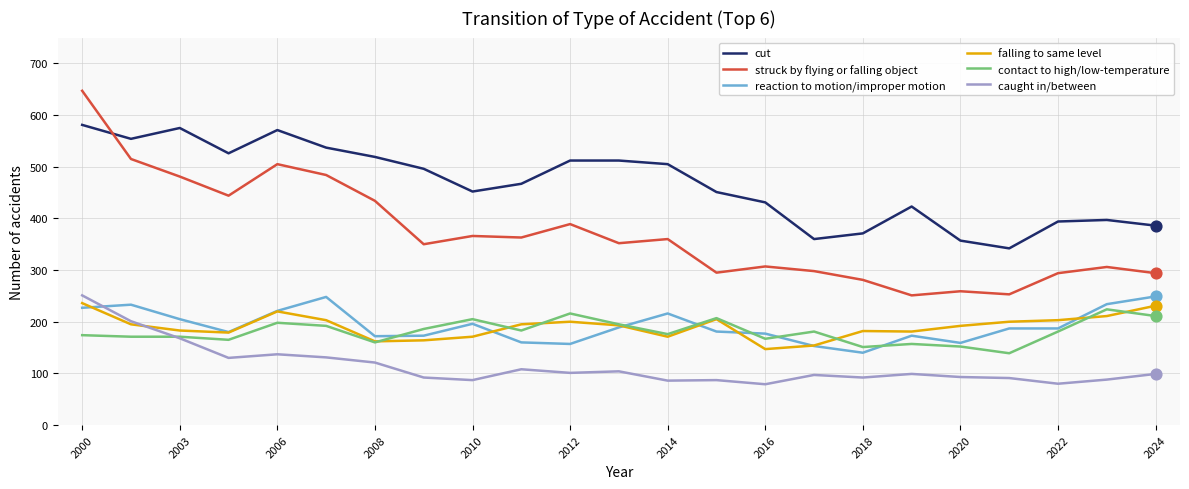

Which series has the largest total across all categories?

cut